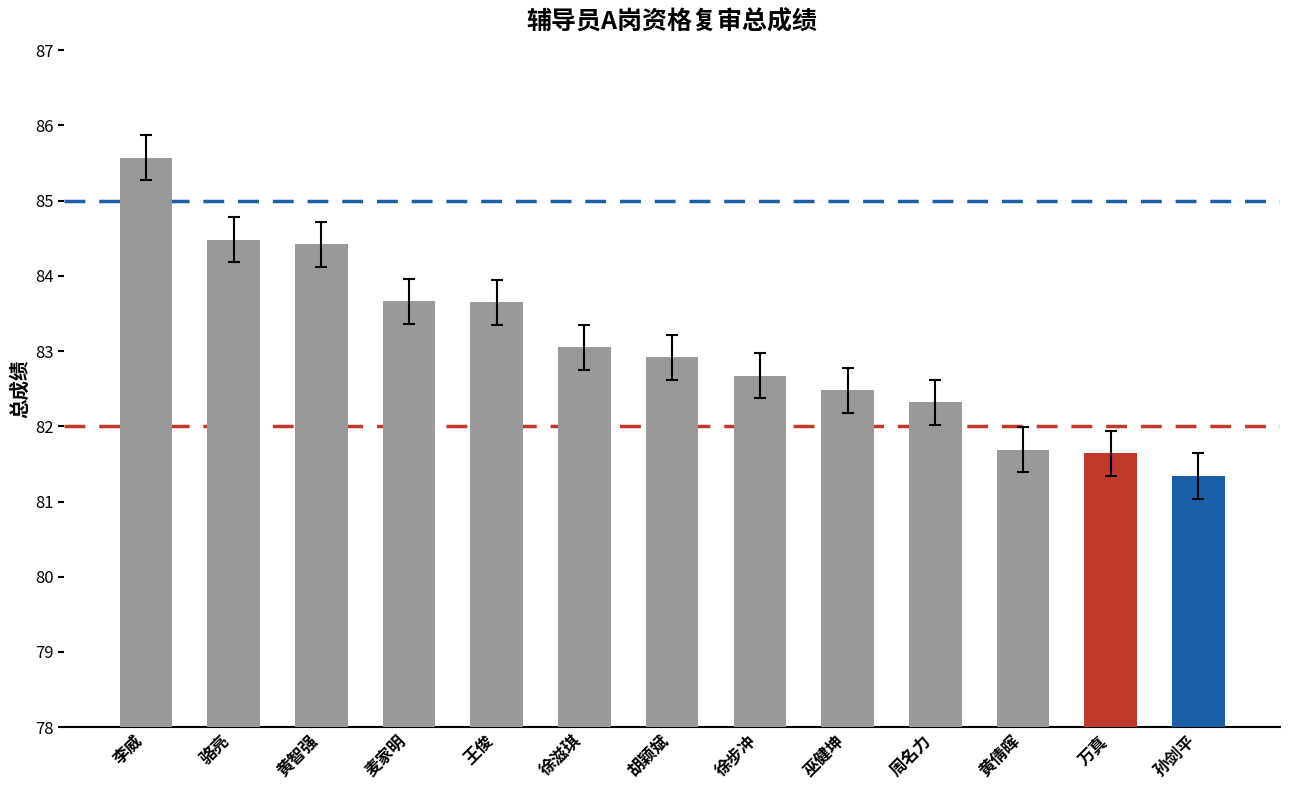

How many series are shown in this chart?

1